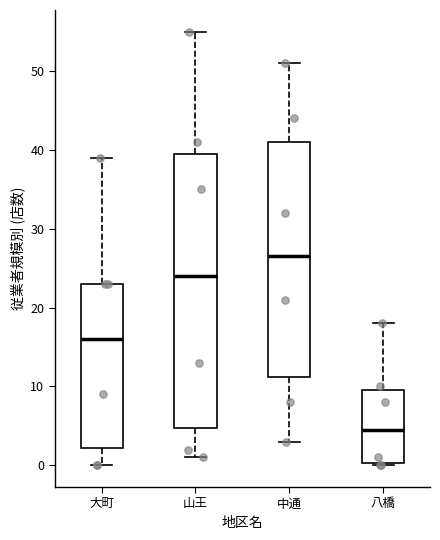

Which box's median line is the lowest?

八橋